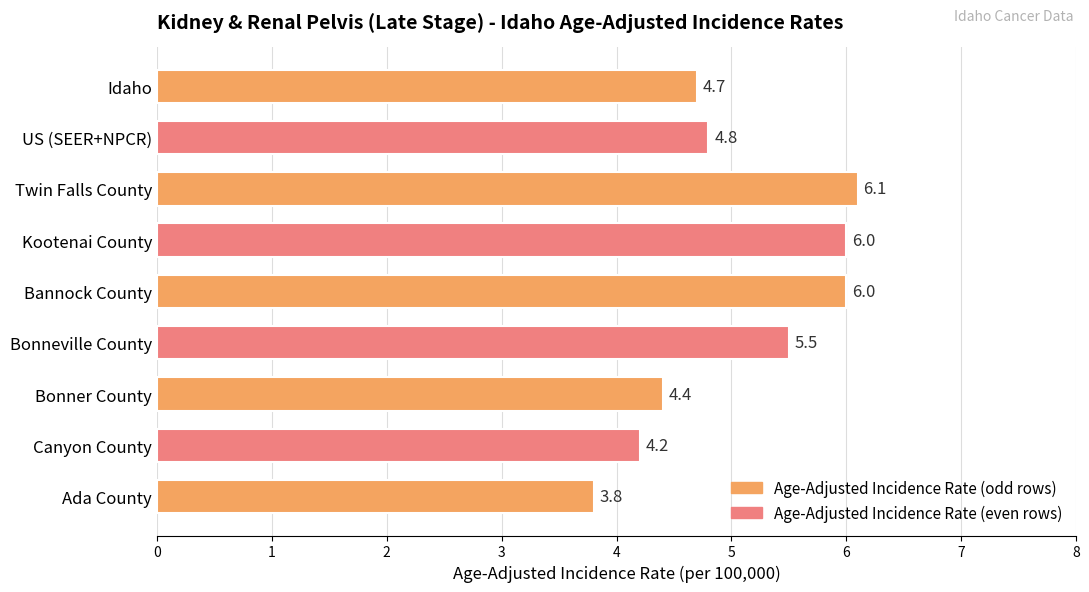

What is the change in value from Bannock County to Bonneville County?

-0.5